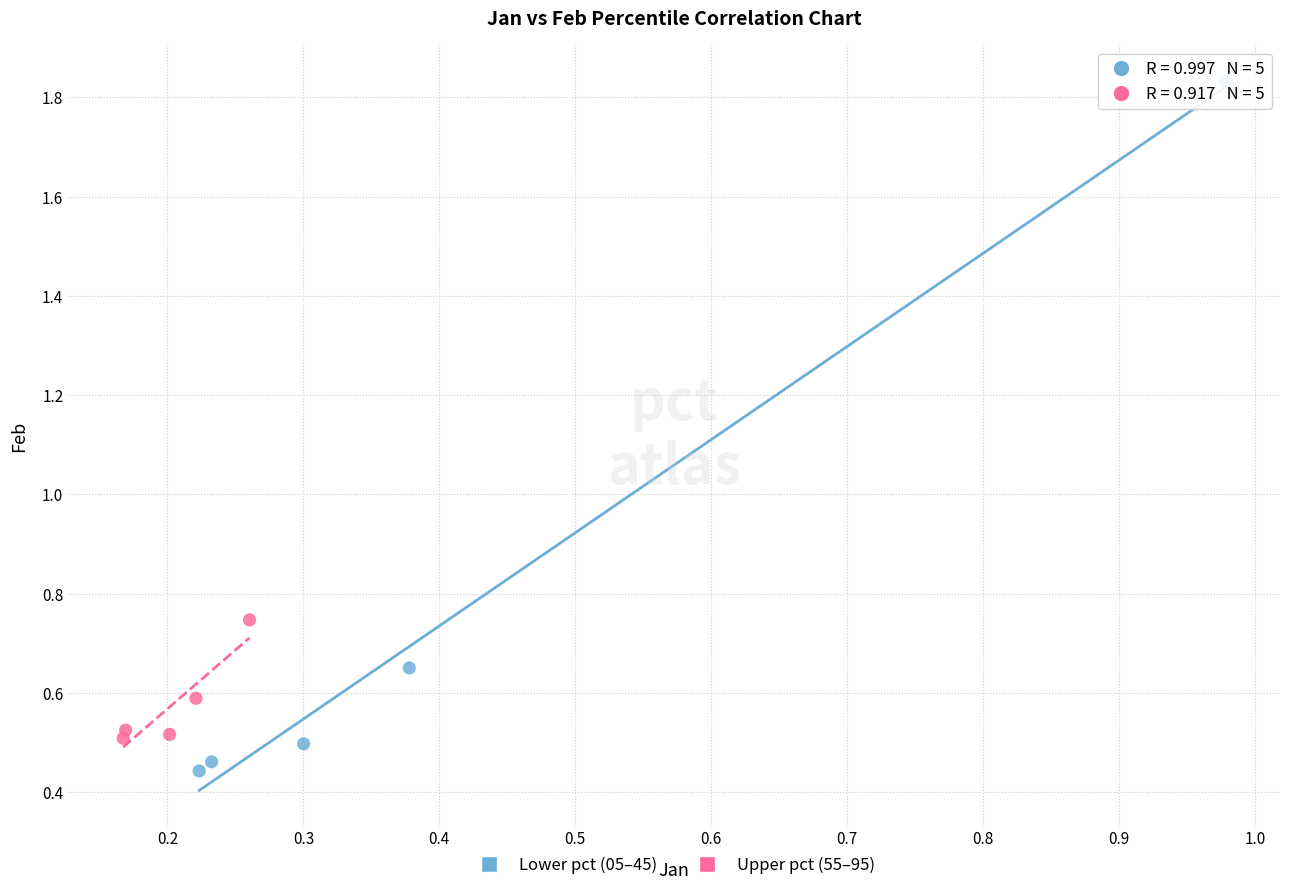

Which series has the largest Y range (max minus min)?

Lower pct (05–45)